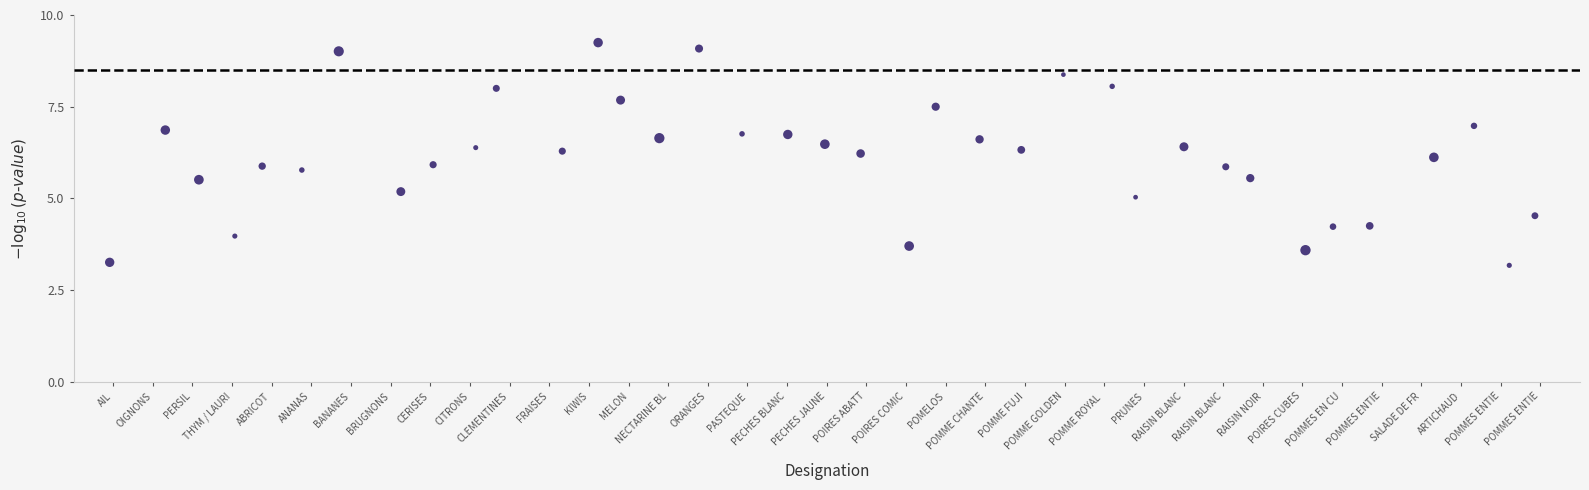

What is the range of X values (max minus min)?

36.0